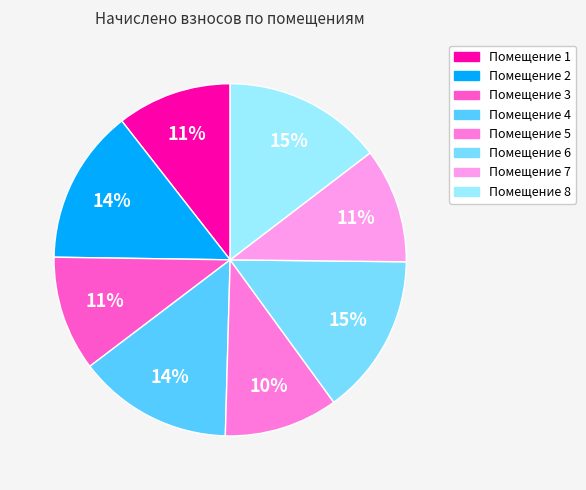

How many segments does this pie chart have?

8